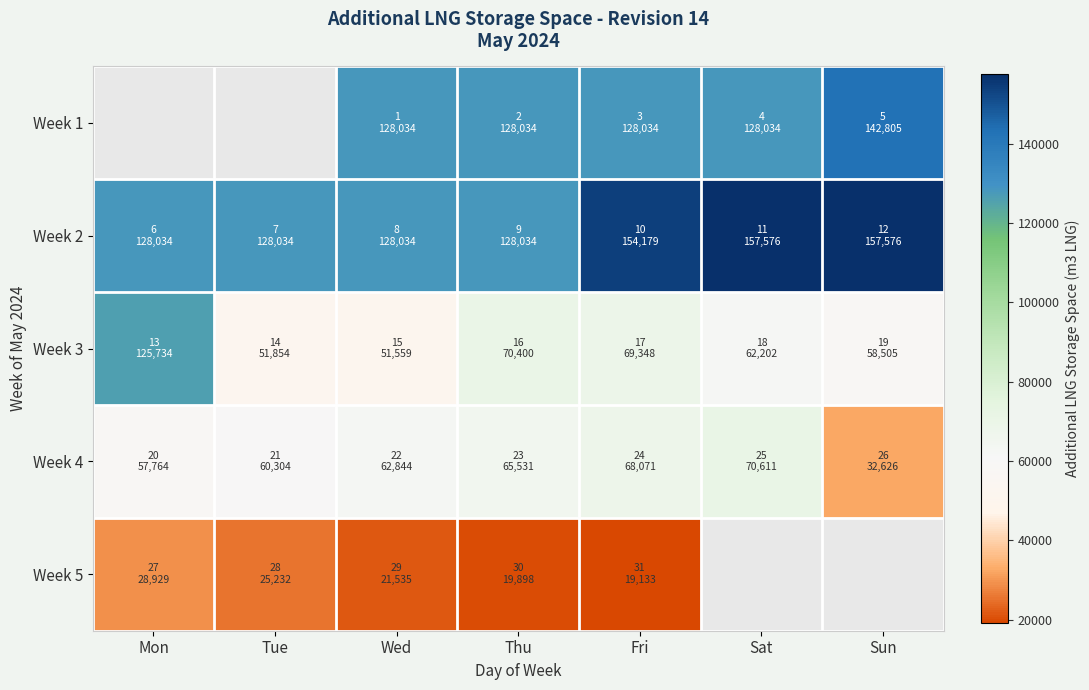

List the series in order of their overall mean, lowest first.

Week 4, Week 5, Week 3, Week 1, Week 2